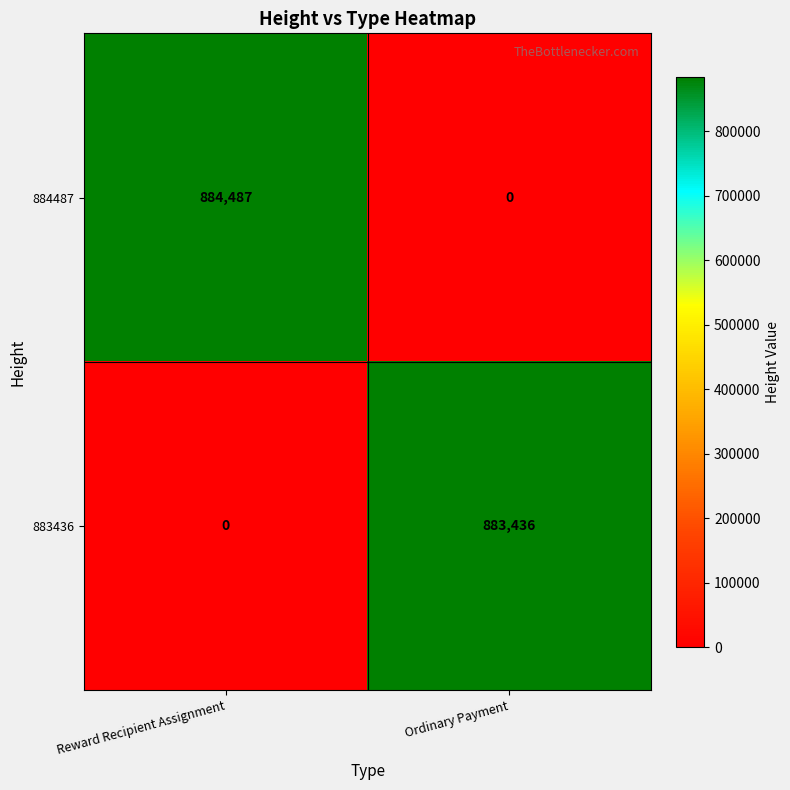

What is the maximum value shown in the chart?

884487